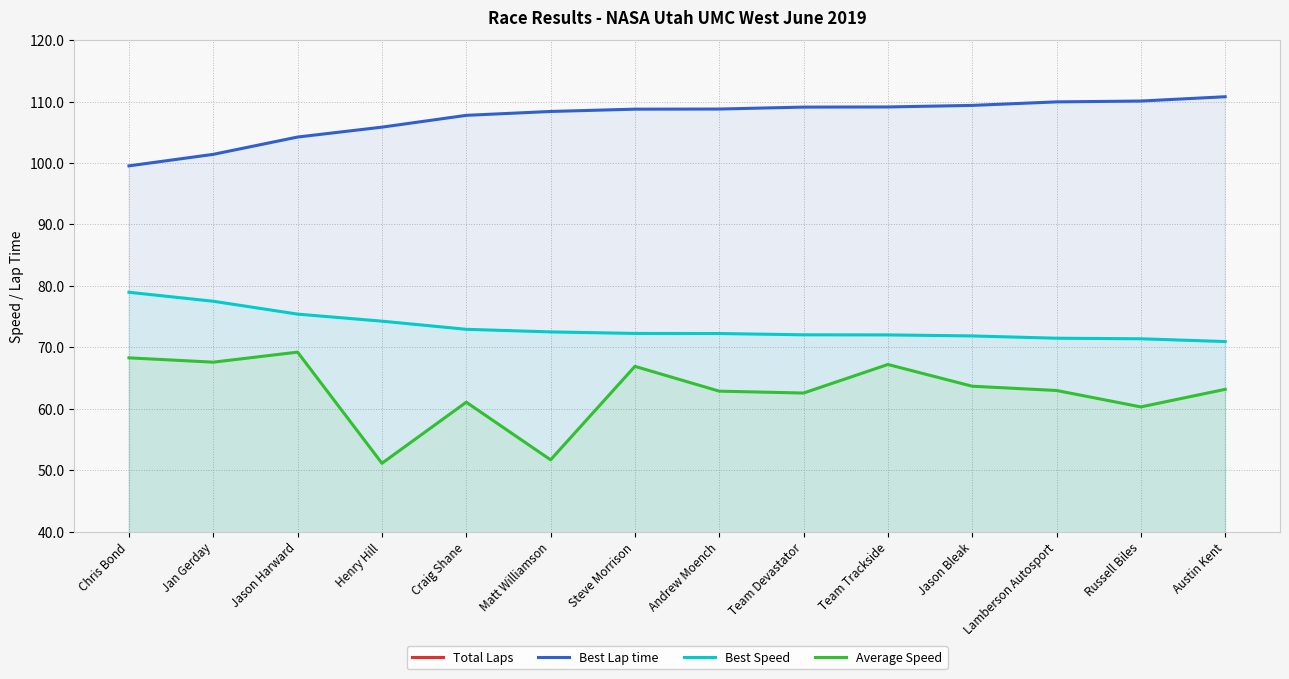

What is the difference between the second highest and second lowest values in the Average Speed series?

16.6